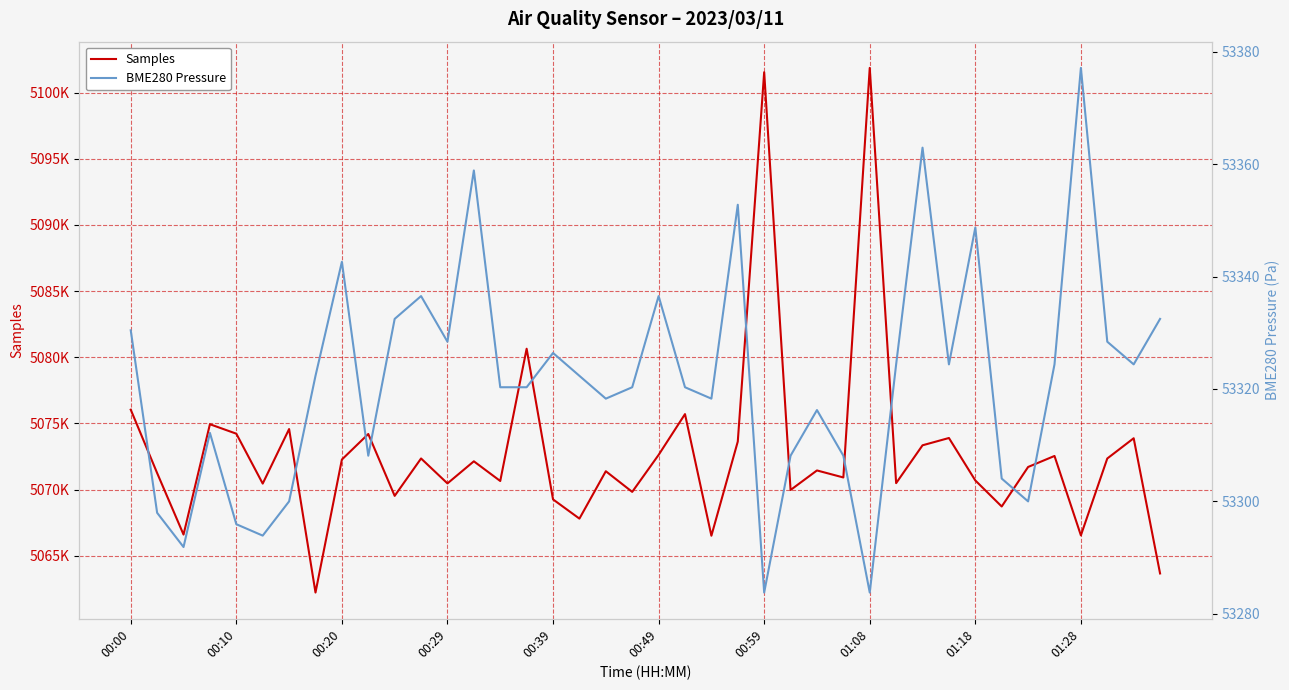

Is this an area chart (filled region under the line)?

No